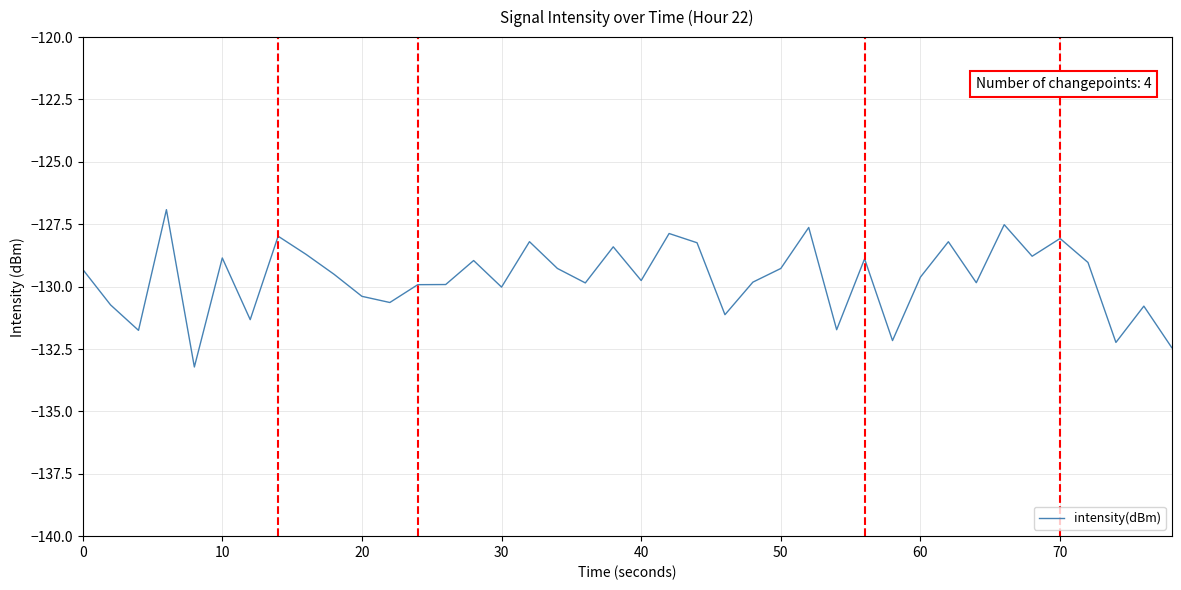

What is the difference between the maximum and minimum values?

6.3